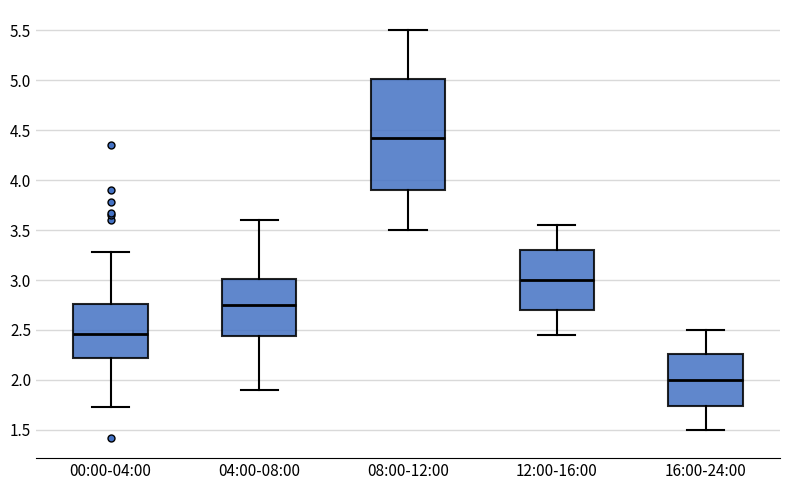

Which box's median line is the lowest?

16:00-24:00